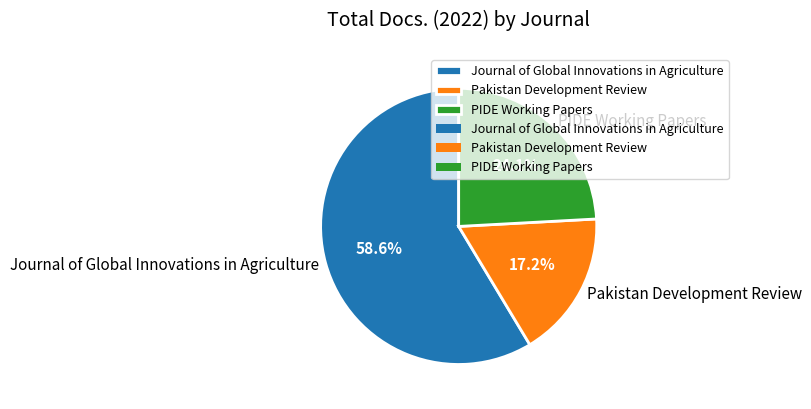

Which category has the biggest portion of the pie?

Journal of Global Innovations in Agriculture